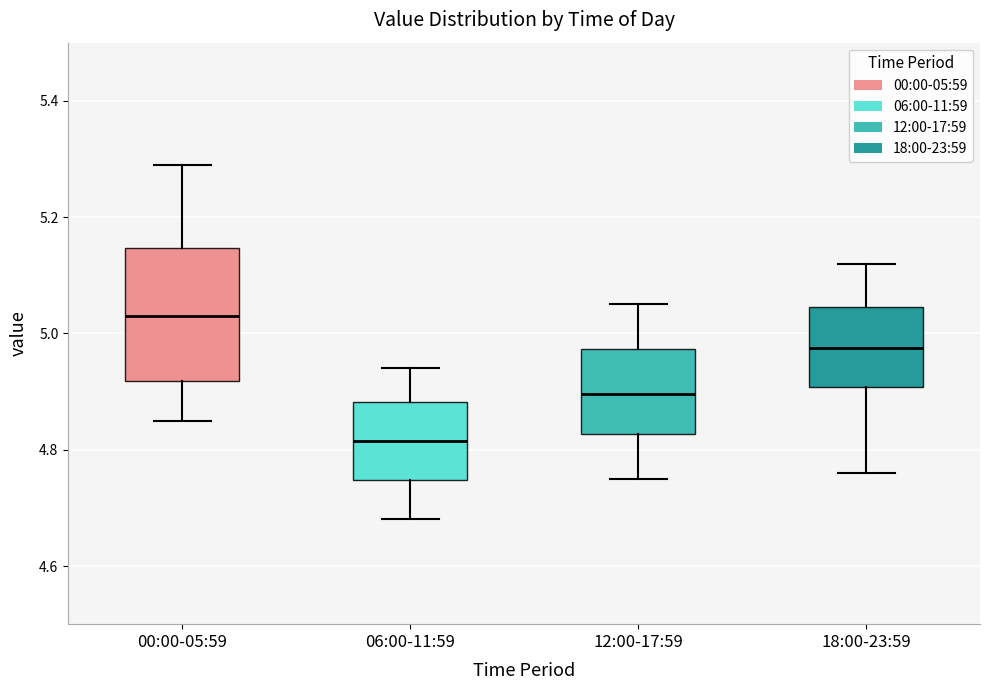

Where does the upper whisker of the box for 06:00-11:59 end on the y-axis? The values are not printed on the chart, so give them approximately, as read against the axis.

4.94